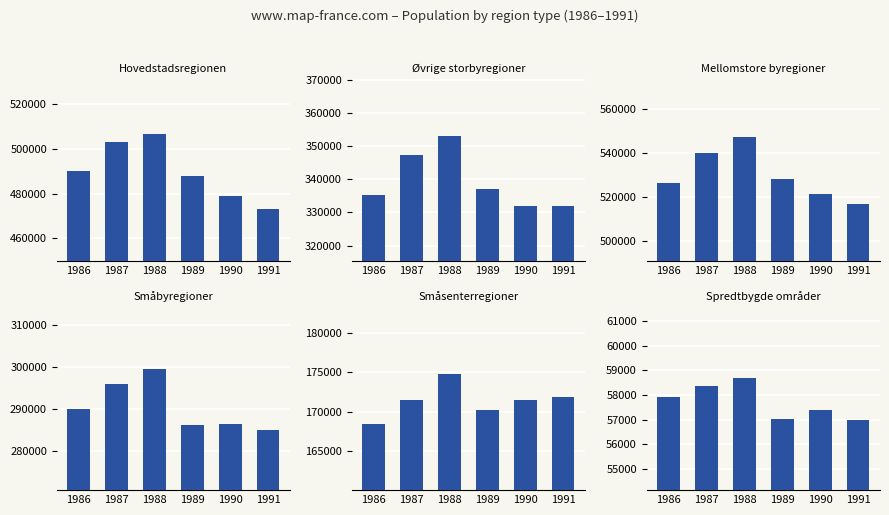

Rank the categories by Øvrige storbyregioner value from lowest to highest.

1990, 1991, 1986, 1989, 1987, 1988